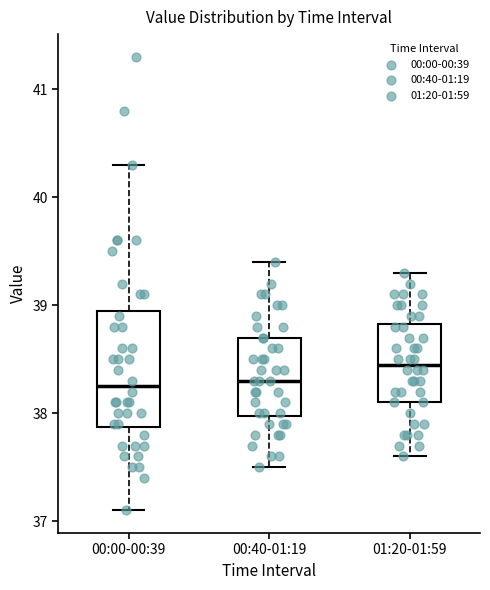

Reading left to right, transcribe this box plot: for each box, give where its median line is, the range the box spans, and where its two whiskers end, as read against the y-axis. The values are not printed on the chart, so give them approximately, as read against the axis.

00:00-00:39: median 38.3, box 37.9 to 39.0, whiskers 37.1 to 40.3
00:40-01:19: median 38.3, box 38.0 to 38.7, whiskers 37.5 to 39.4
01:20-01:59: median 38.5, box 38.1 to 38.8, whiskers 37.6 to 39.3